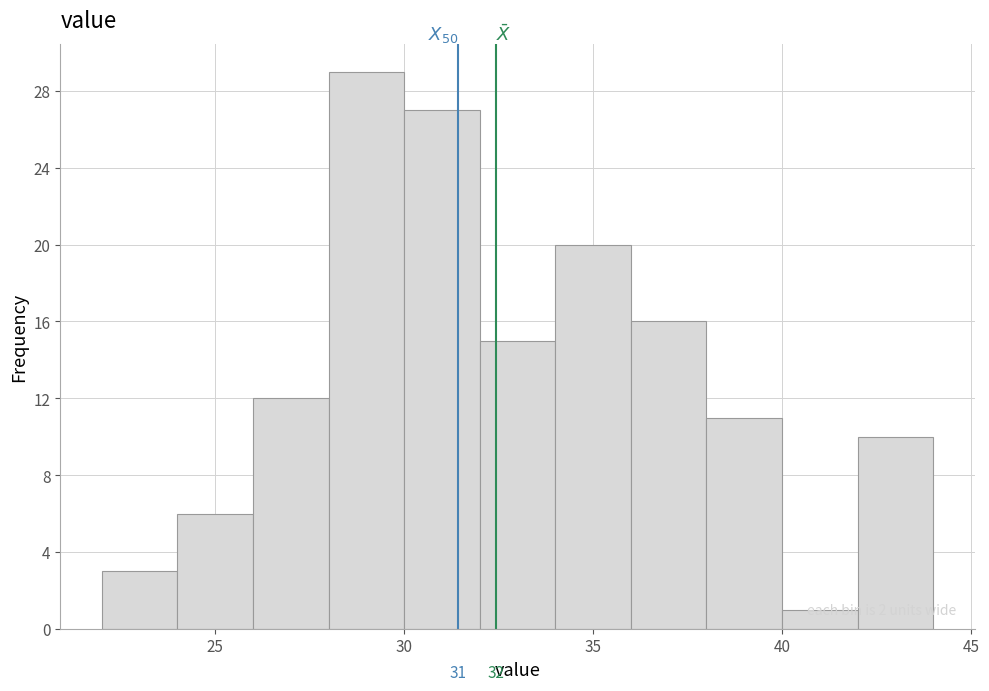

Which range on the x-axis has the tallest bar?

28 to 30